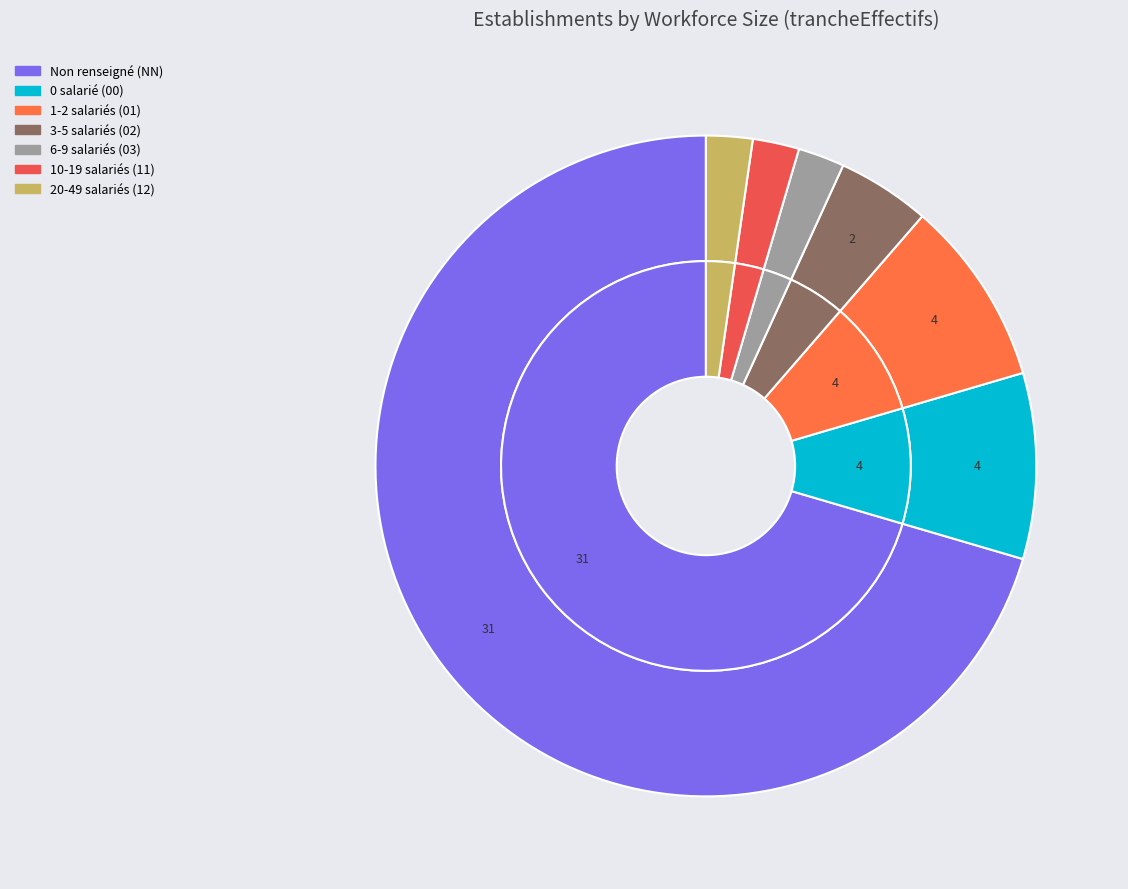

True or false: 00 accounts for 16% of the total.

False